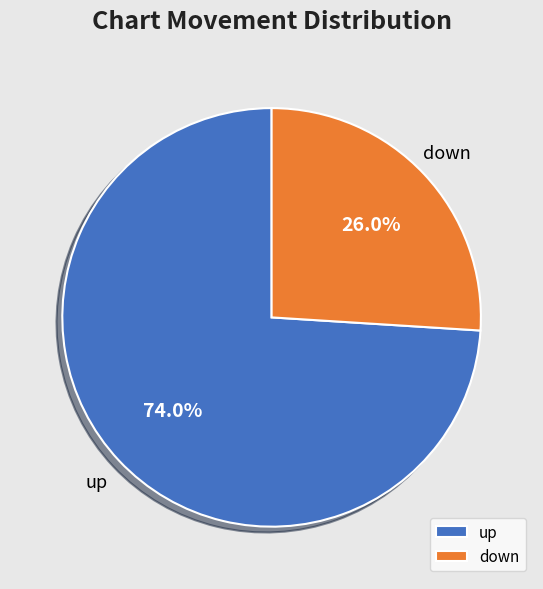

Between up and down, which is larger?

up